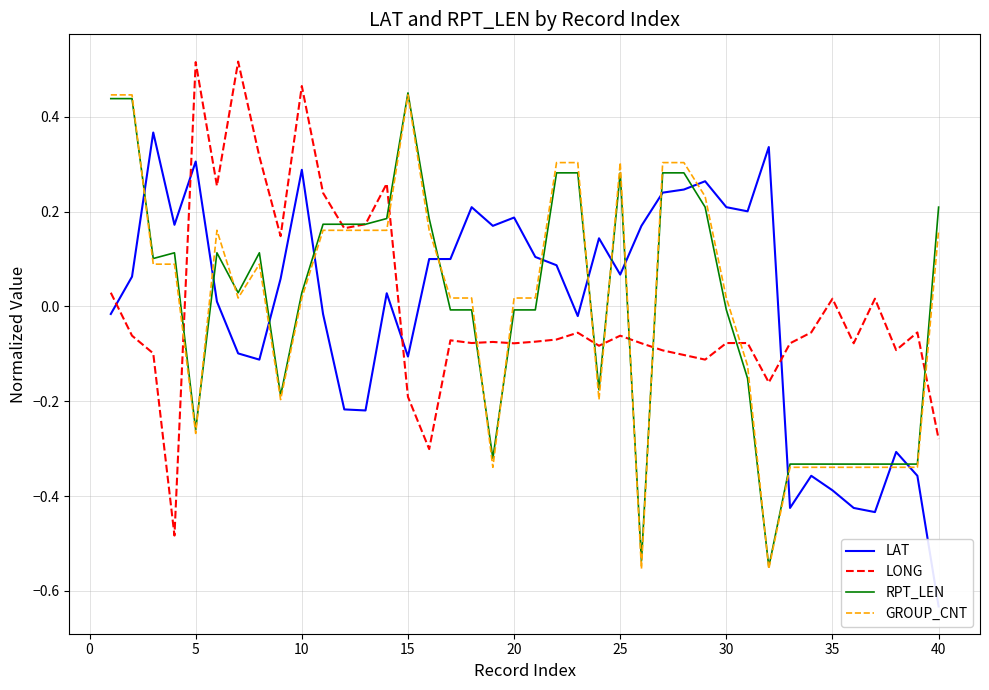

How many lines are shown in the chart?

4